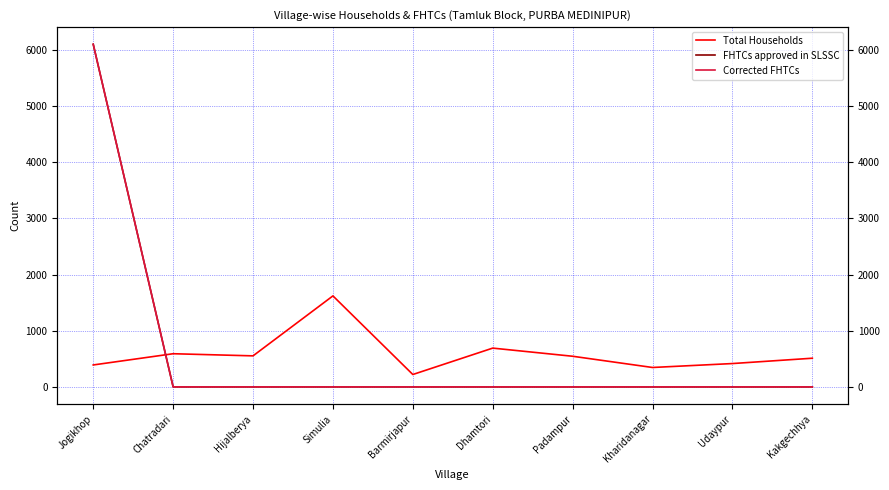

Which label corresponds to the smallest value in the chart?

Chatradari